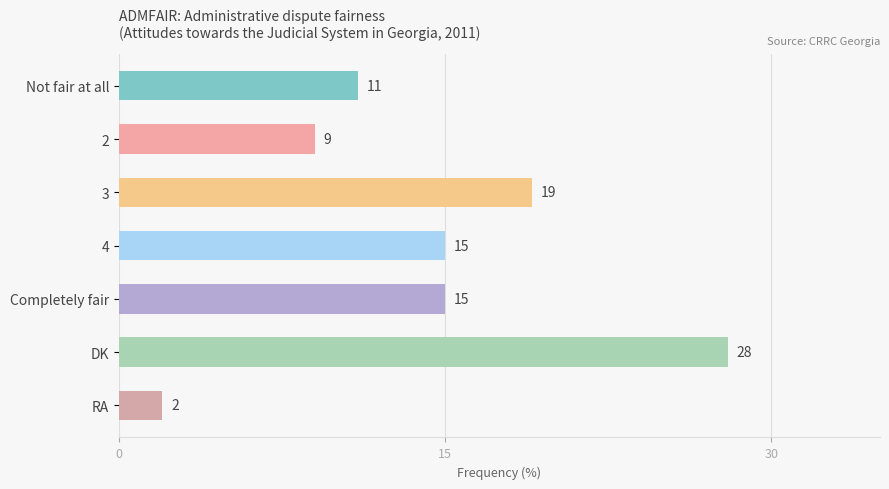

What is the value of the 1st bar from the top?

11